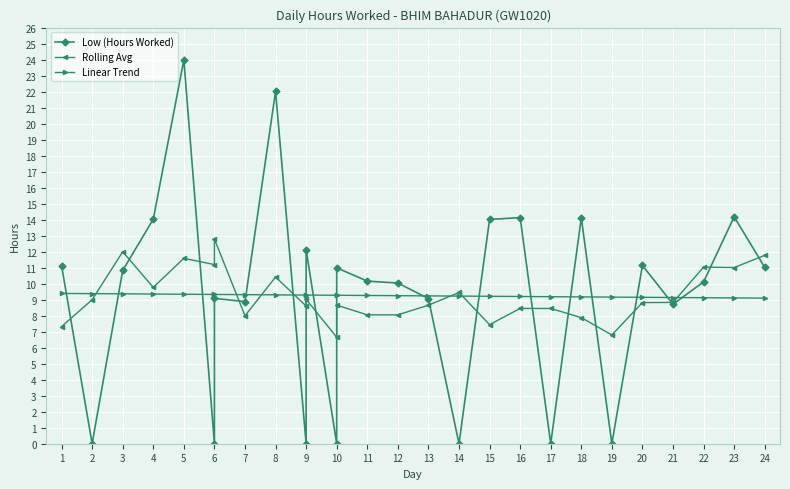

What are all the series names shown in the legend?

Low (Hours Worked), Rolling Avg, Linear Trend